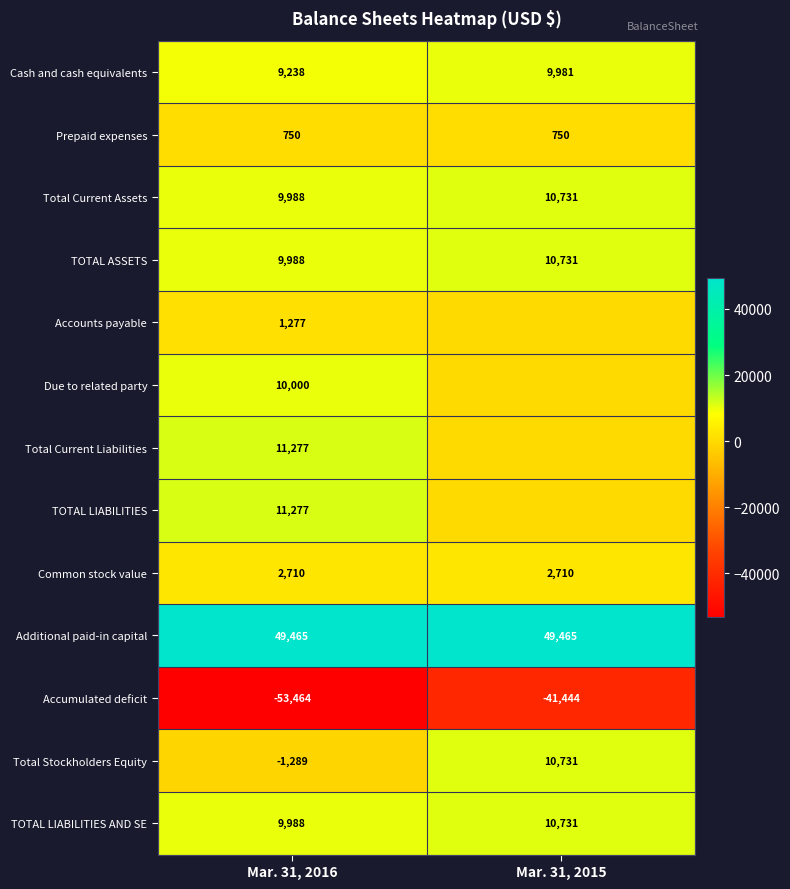

Which category has the highest value in the Cash and cash equivalents series?

Mar. 31, 2015